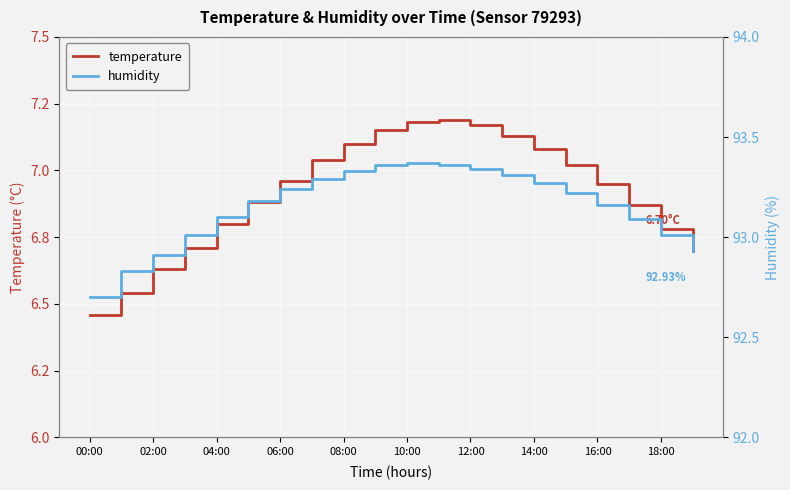

What is the difference between the second highest and minimum values in the temperature series?

0.7